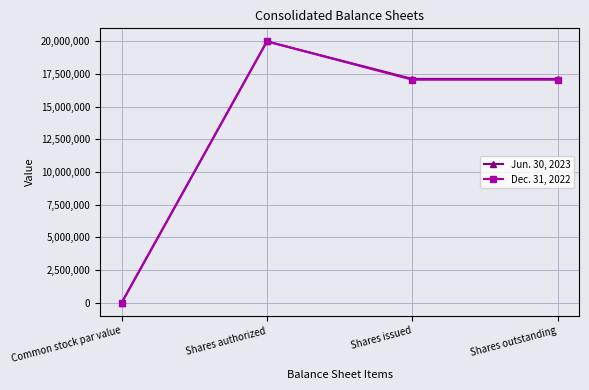

At Shares issued, list the series in order from largest to smallest.

Jun. 30, 2023, Dec. 31, 2022